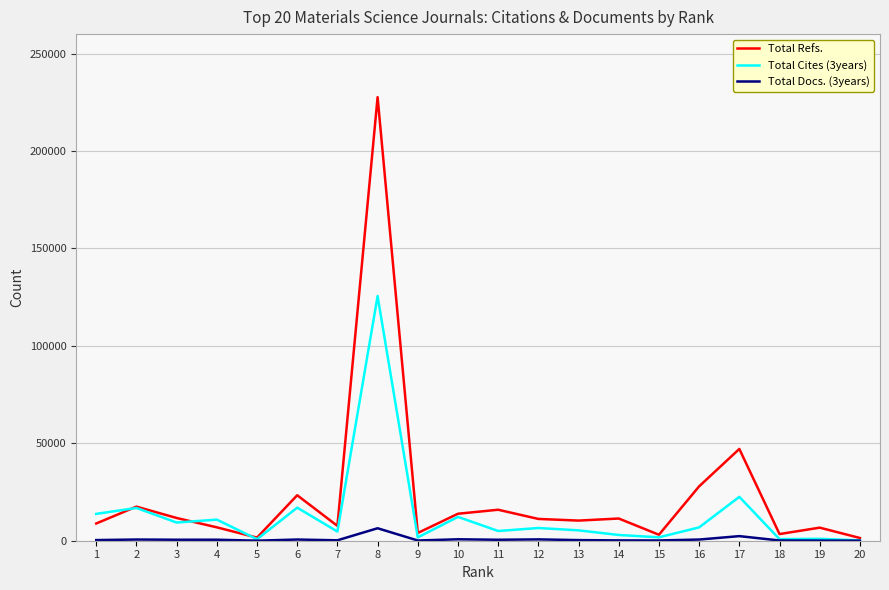

Which series has the widest spread of values?

Total Refs.